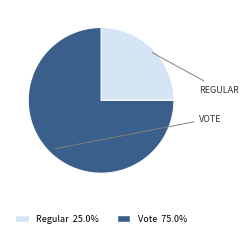

Is Vote the majority of the pie?

Yes